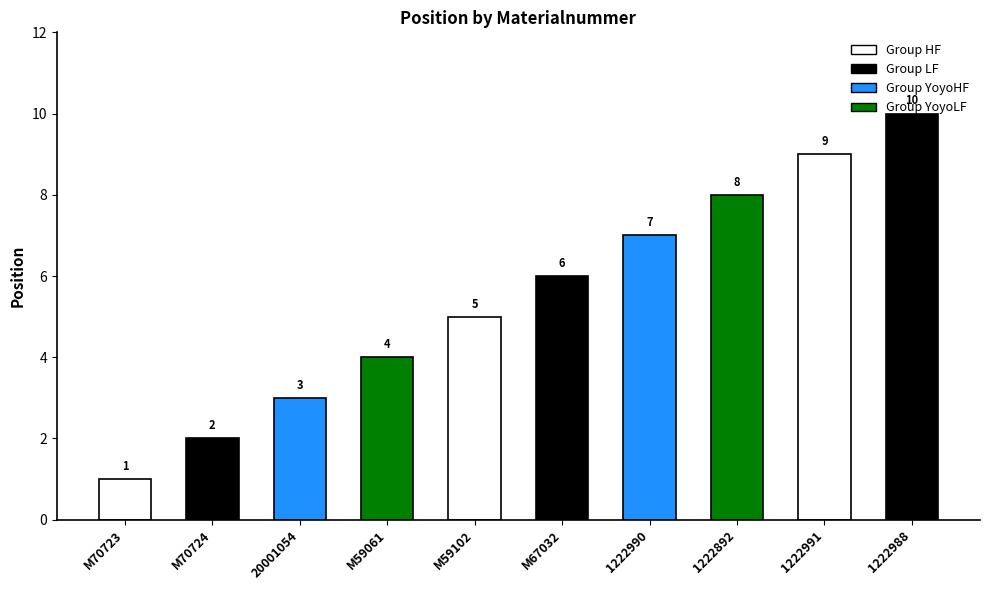

The chart shows a value of 9 at 1222991. True or false?

True